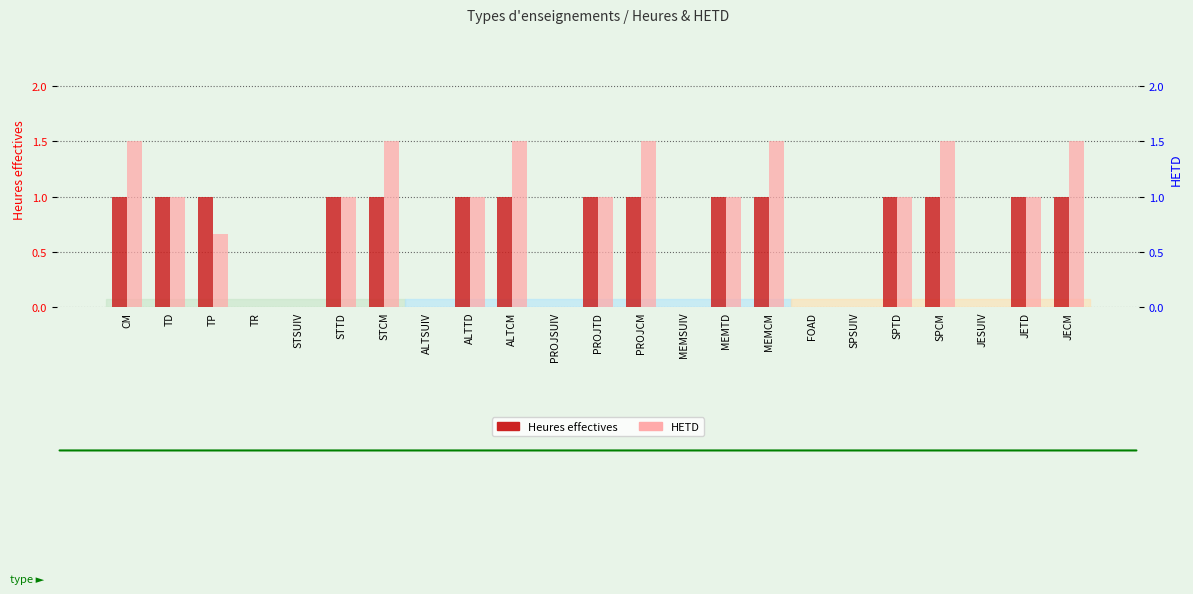

At how many categories does at least one series exceed 1?

7